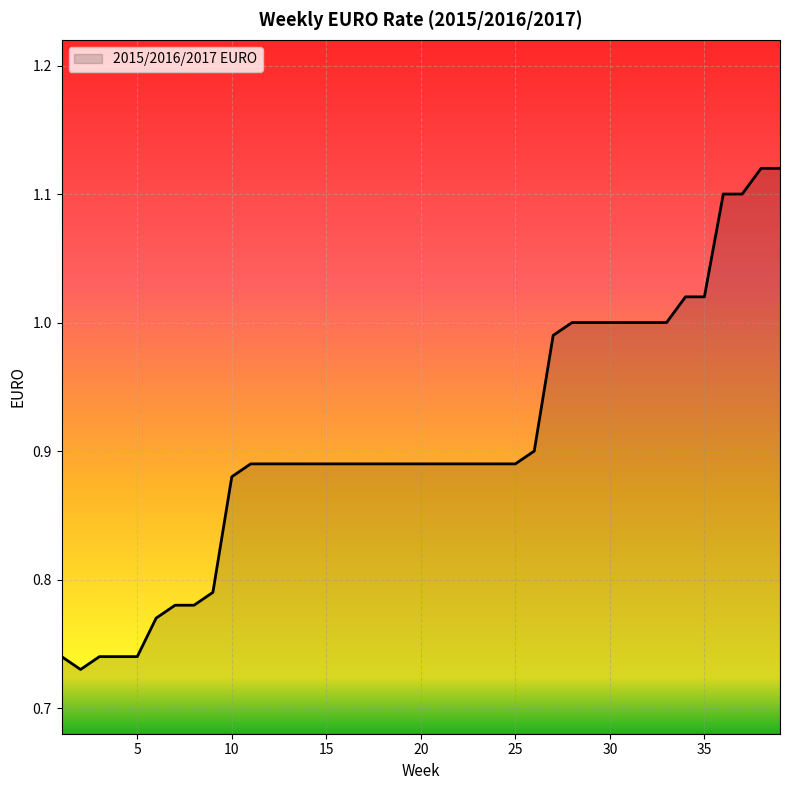

What is the difference between the maximum and minimum values?

0.4